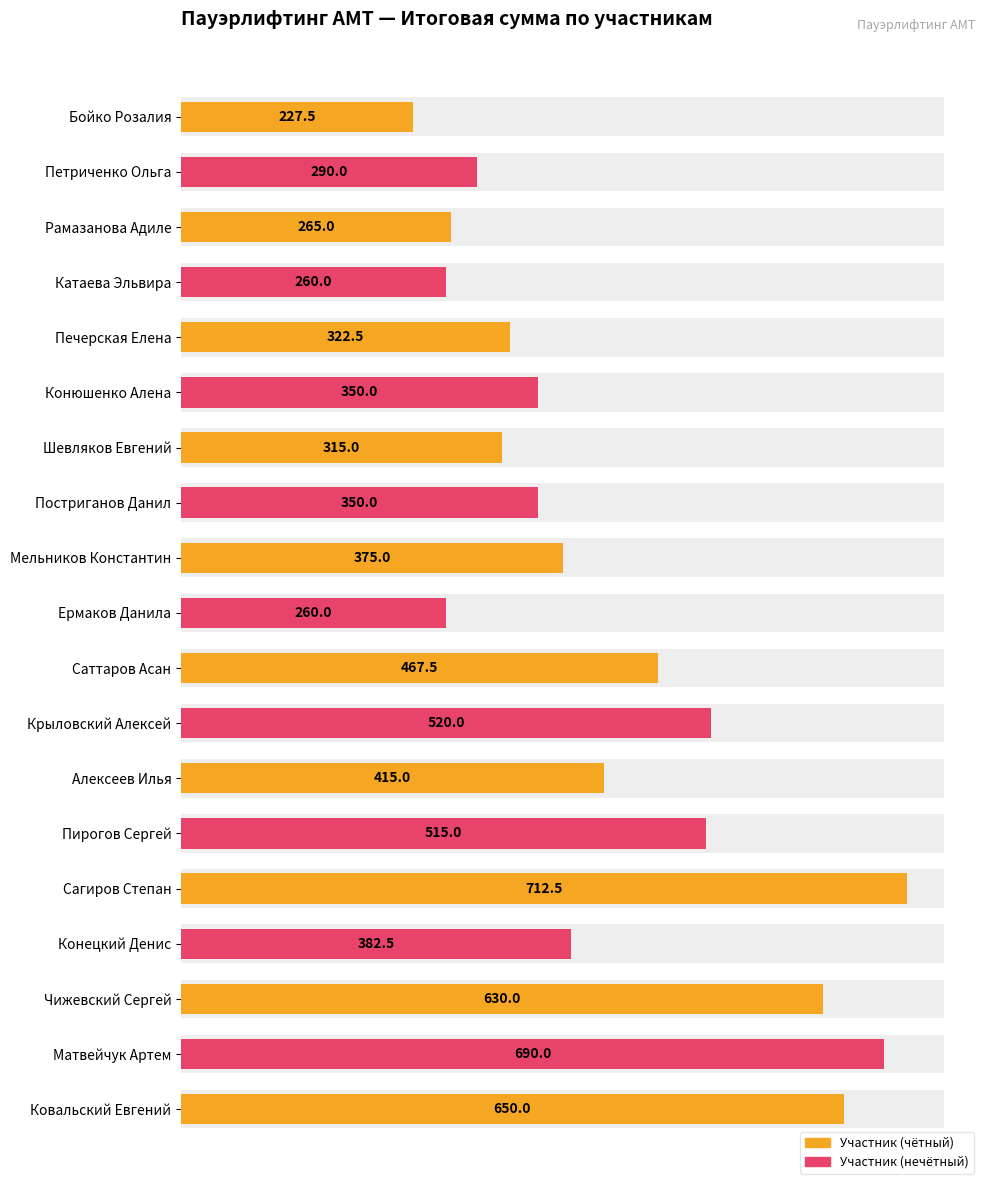

What is the difference between the maximum and minimum values?

485.0